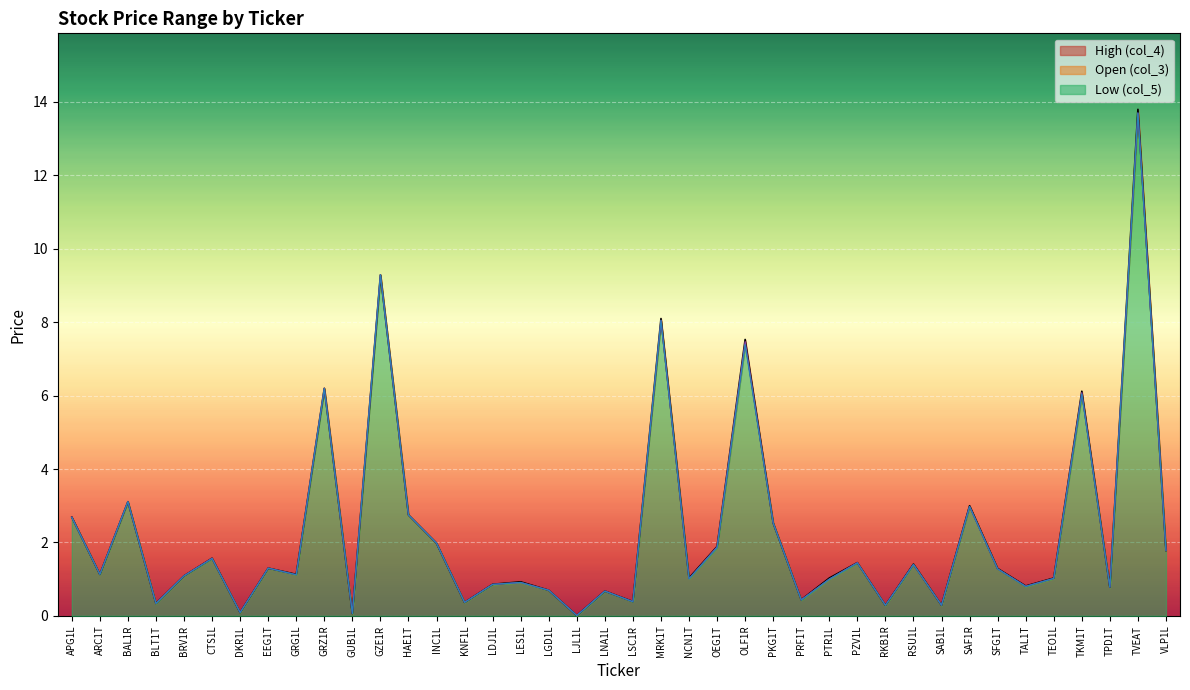

Reading left to right, list all the values displayed in this chart.

High (col_4): APG1L=2.7	ARC1T=1.1	BAL1R=3.1	BLT1T=0.3	BRV1R=1.1	CTS1L=1.6	DKR1L=0.1	EEG1T=1.3	GRG1L=1.1	GRZ1R=6.2	GUB1L=0.1	GZE1R=9.3	HAE1T=2.8	INC1L=2.0	KNF1L=0.4	LDJ1L=0.9	LES1L=0.9	LGD1L=0.7	LJL1L=0.0	LNA1L=0.7	LSC1R=0.4	MRK1T=8.1	NCN1T=1.0	OEG1T=1.9	OLF1R=7.5	PKG1T=2.5	PRF1T=0.4	PTR1L=1.0	PZV1L=1.4	RKB1R=0.3	RSU1L=1.4	SAB1L=0.3	SAF1R=3.0	SFG1T=1.3	TAL1T=0.8	TEO1L=1.0	TKM1T=6.1	TPD1T=0.8	TVEAT=13.8	VLP1L=1.8
Low (col_5): APG1L=2.7	ARC1T=1.1	BAL1R=3.1	BLT1T=0.3	BRV1R=1.1	CTS1L=1.6	DKR1L=0.1	EEG1T=1.3	GRG1L=1.1	GRZ1R=6.2	GUB1L=0.1	GZE1R=9.3	HAE1T=2.8	INC1L=2.0	KNF1L=0.4	LDJ1L=0.9	LES1L=0.9	LGD1L=0.7	LJL1L=0.0	LNA1L=0.7	LSC1R=0.4	MRK1T=8.1	NCN1T=1.0	OEG1T=1.9	OLF1R=7.4	PKG1T=2.5	PRF1T=0.4	PTR1L=1.0	PZV1L=1.4	RKB1R=0.3	RSU1L=1.4	SAB1L=0.3	SAF1R=3.0	SFG1T=1.3	TAL1T=0.8	TEO1L=1.0	TKM1T=6.0	TPD1T=0.8	TVEAT=13.7	VLP1L=1.8
Open (col_3): APG1L=2.7	ARC1T=1.1	BAL1R=3.1	BLT1T=0.3	BRV1R=1.1	CTS1L=1.6	DKR1L=0.1	EEG1T=1.3	GRG1L=1.1	GRZ1R=6.2	GUB1L=0.1	GZE1R=9.3	HAE1T=2.8	INC1L=2.0	KNF1L=0.4	LDJ1L=0.9	LES1L=0.9	LGD1L=0.7	LJL1L=0.0	LNA1L=0.7	LSC1R=0.4	MRK1T=8.1	NCN1T=1.0	OEG1T=1.9	OLF1R=7.5	PKG1T=2.5	PRF1T=0.4	PTR1L=1.0	PZV1L=1.4	RKB1R=0.3	RSU1L=1.4	SAB1L=0.3	SAF1R=3.0	SFG1T=1.3	TAL1T=0.8	TEO1L=1.0	TKM1T=6.1	TPD1T=0.8	TVEAT=13.7	VLP1L=1.8